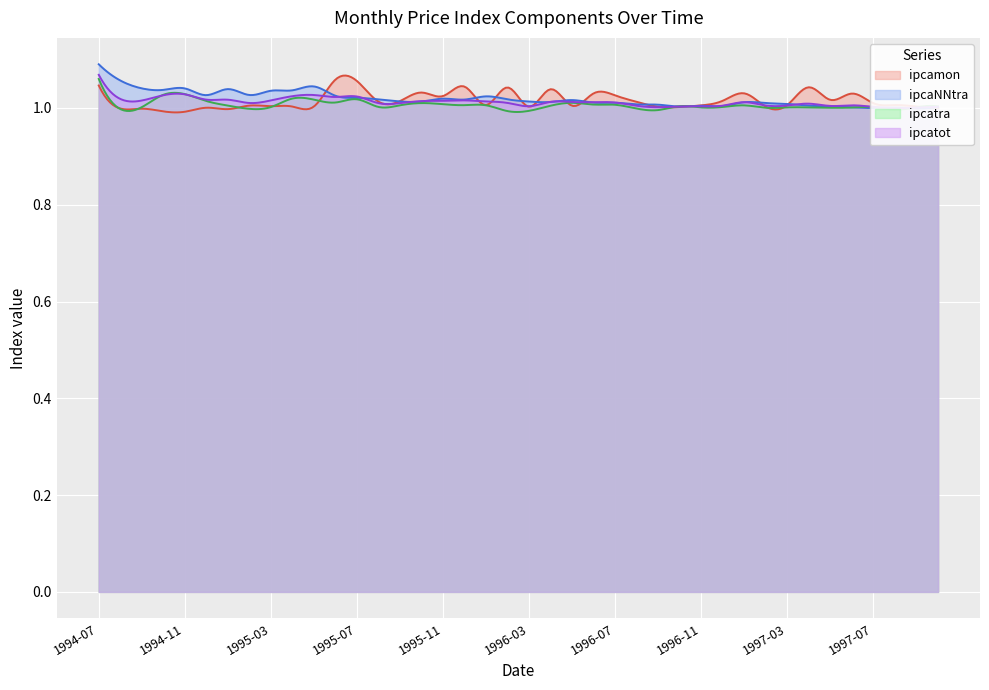

Between 1994-09 and 1994-08, which is larger?

1994-08